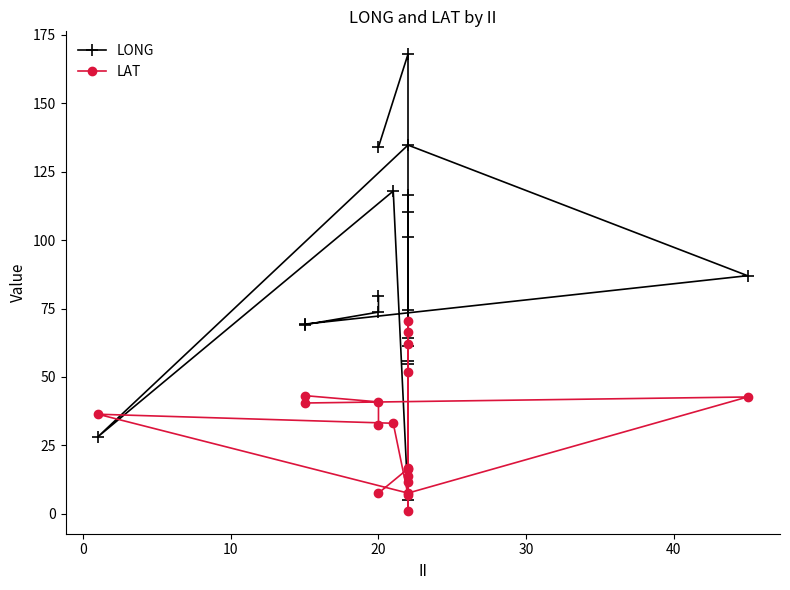

List the series in order of their peak value, highest first.

LONG, LAT